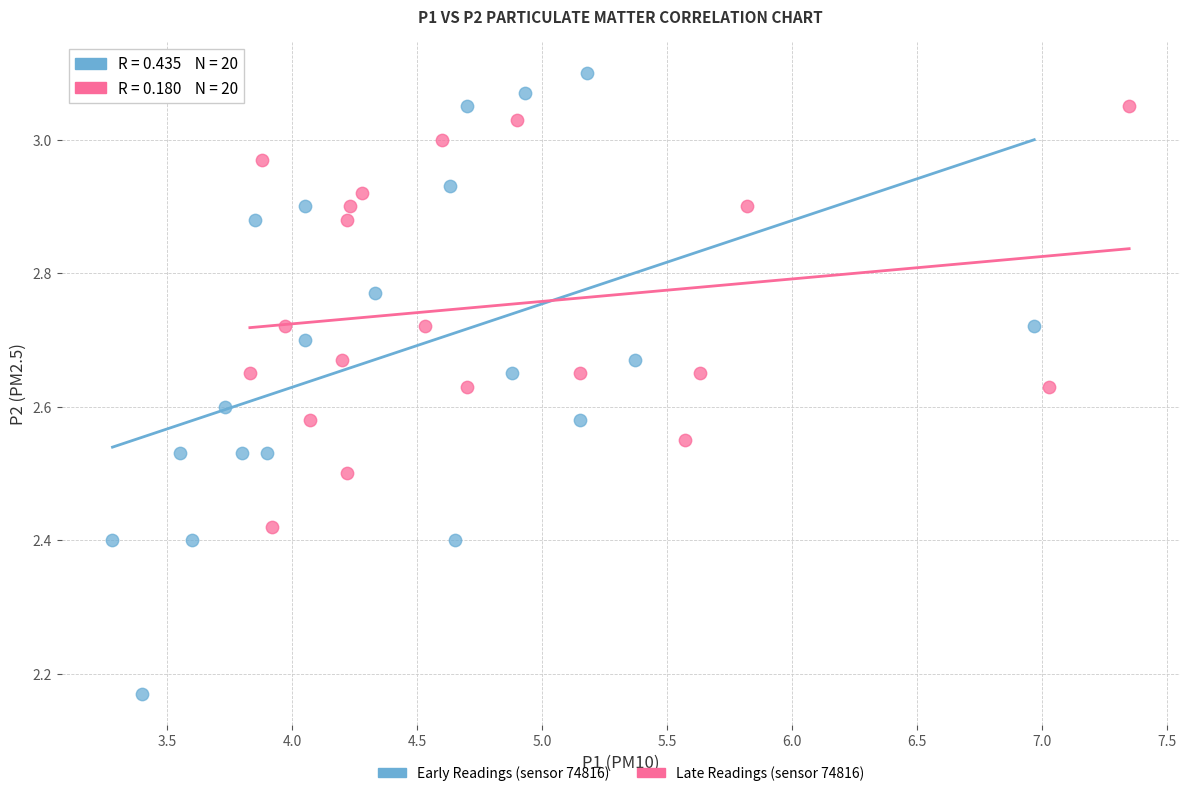

What are all the series names shown in the legend?

Early Readings (sensor 74816), Late Readings (sensor 74816)